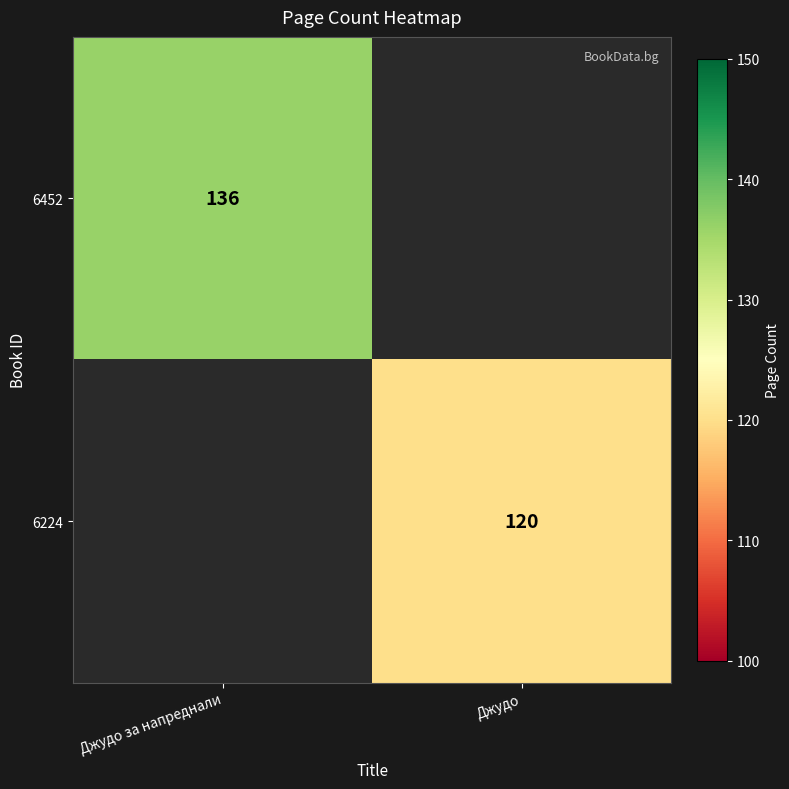

The 6452 series shows 136 at Джудо за напреднали. True or false?

True